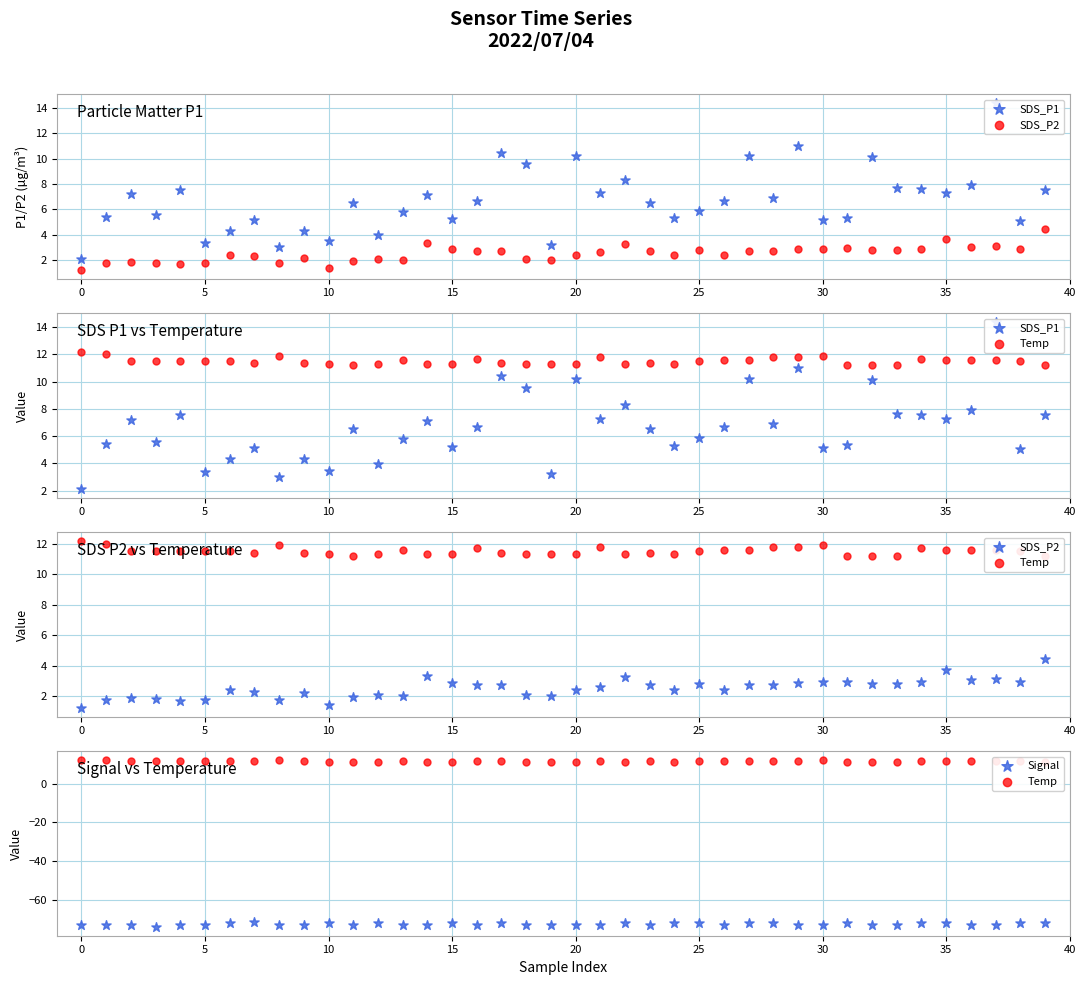

What are all the series names shown in the legend?

SDS_P1, SDS_P2, Temp, Signal